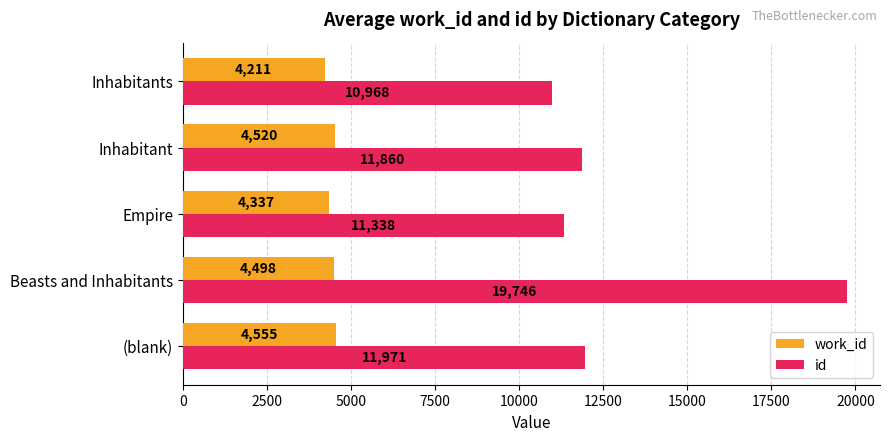

Read the work_id value at Beasts and Inhabitants.

4498.0